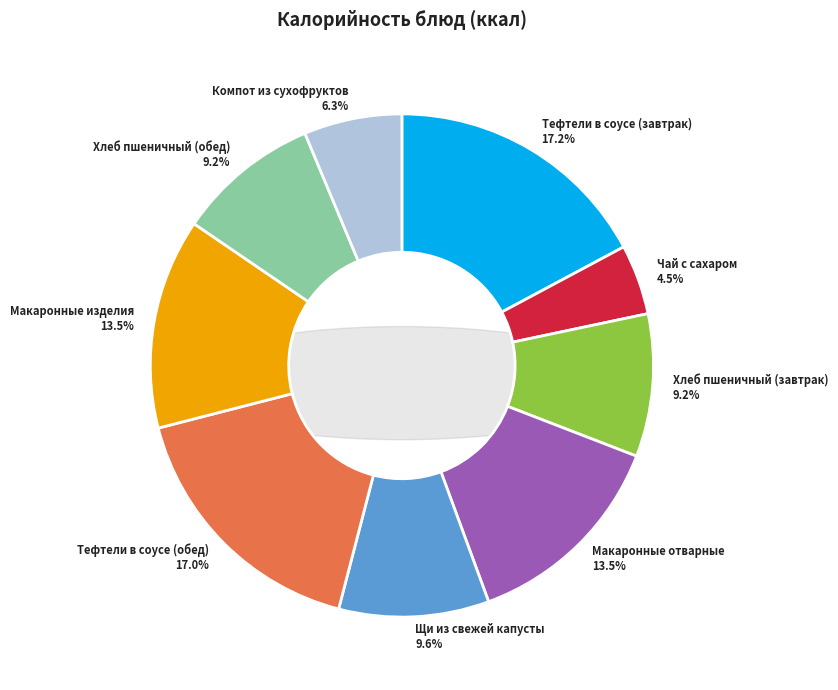

Does Макаронные изделия represent more than half of the total?

No